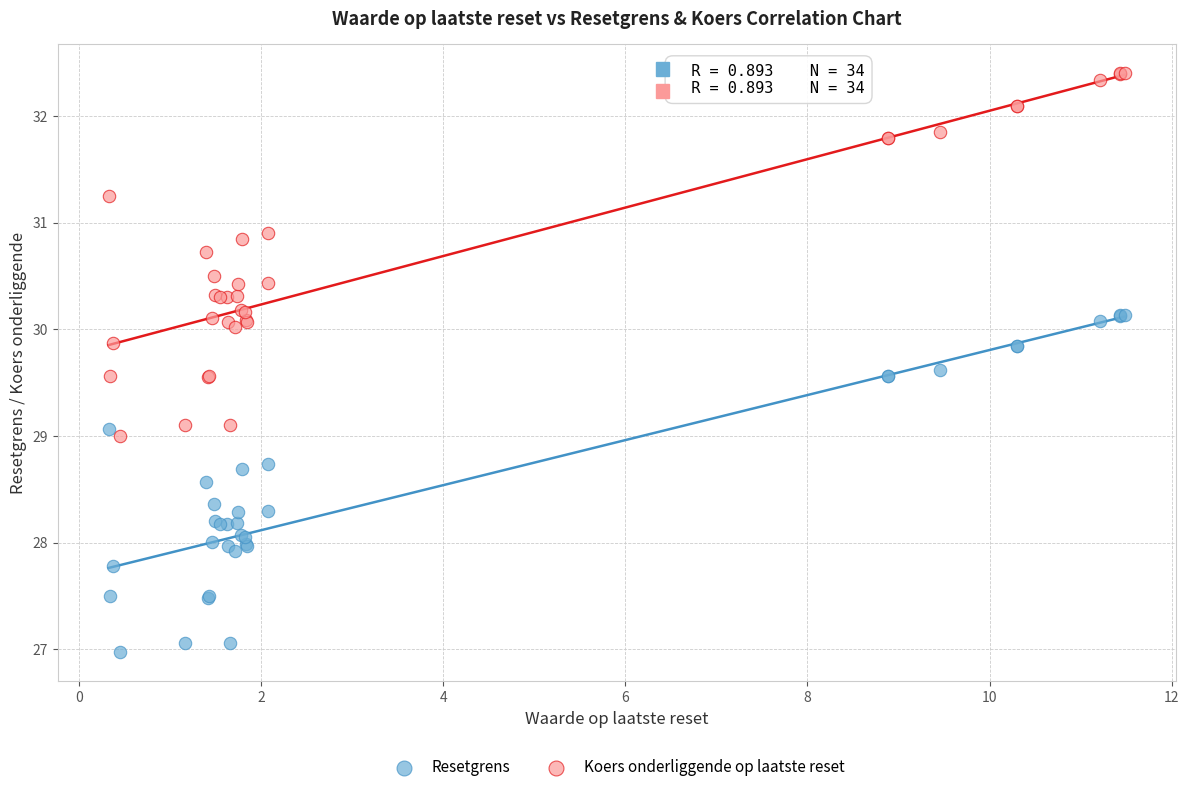

Which series reaches the maximum Y coordinate?

Koers onderliggende op laatste reset